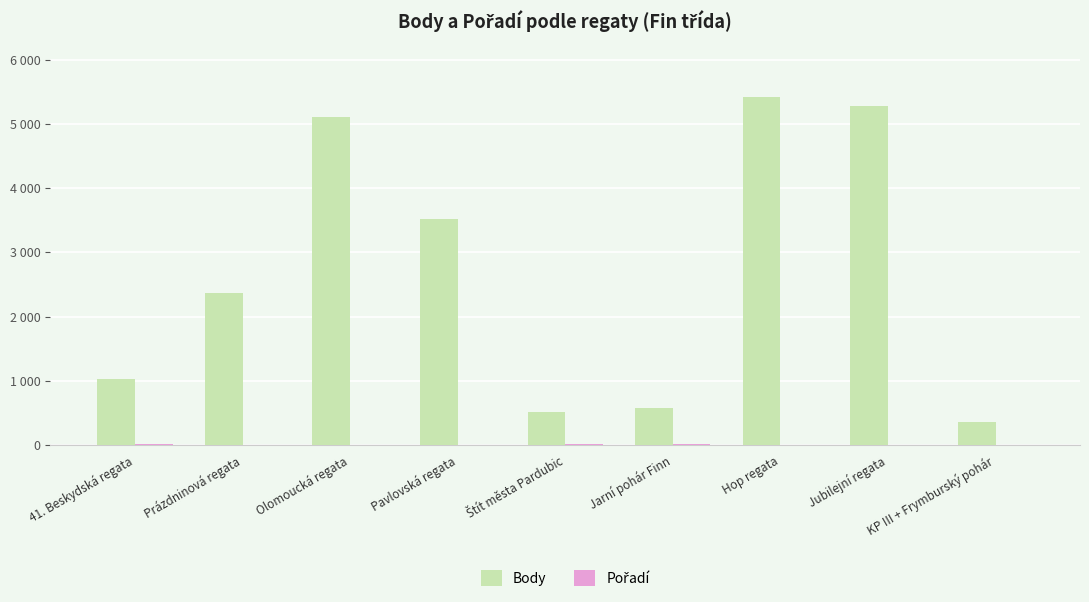

At which category is the sum across all series the highest?

Hop regata